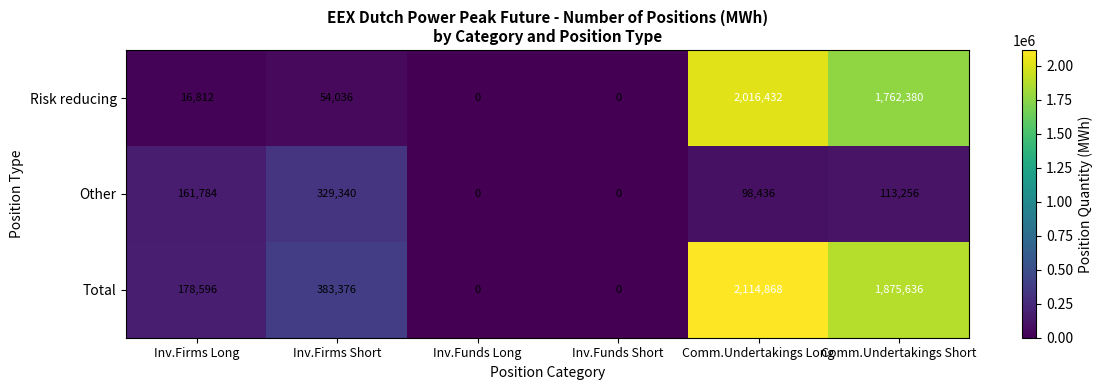

How many positive values does the Other series have?

4